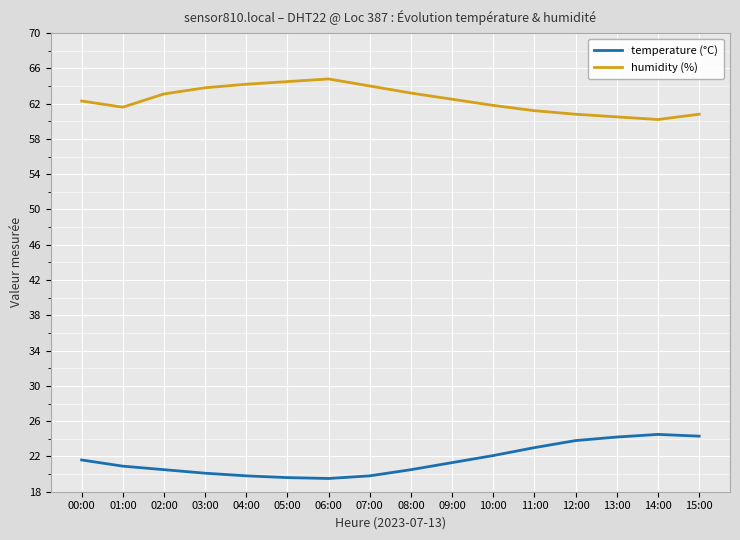

At 07:00, list the series in order from largest to smallest.

humidity (%), temperature (°C)